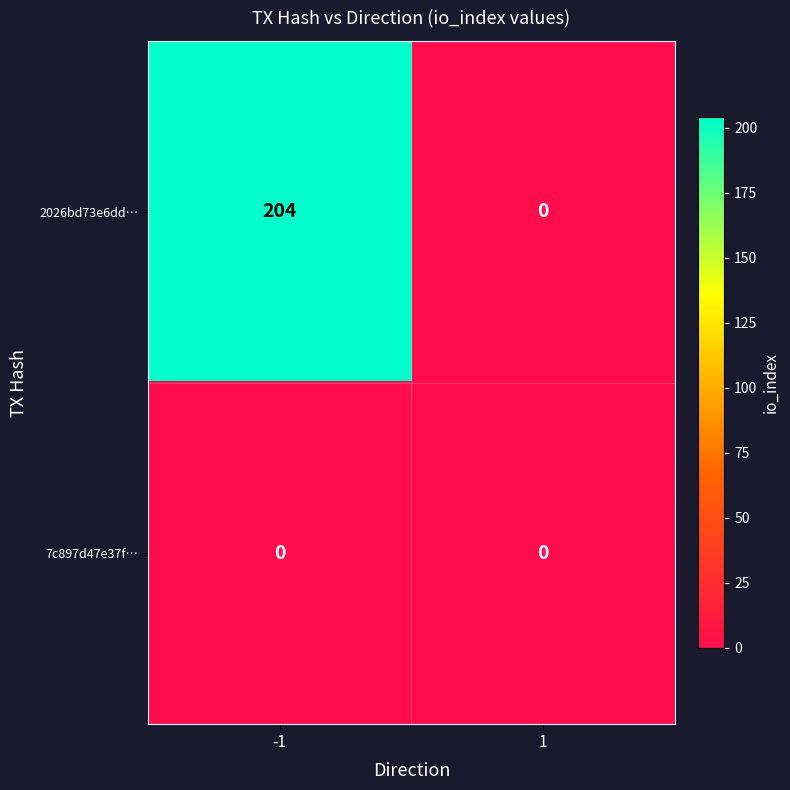

Reading left to right, extract all data points from this chart.

2026bd73e6dd…: -1=204	1=0
7c897d47e37f…: -1=0	1=0